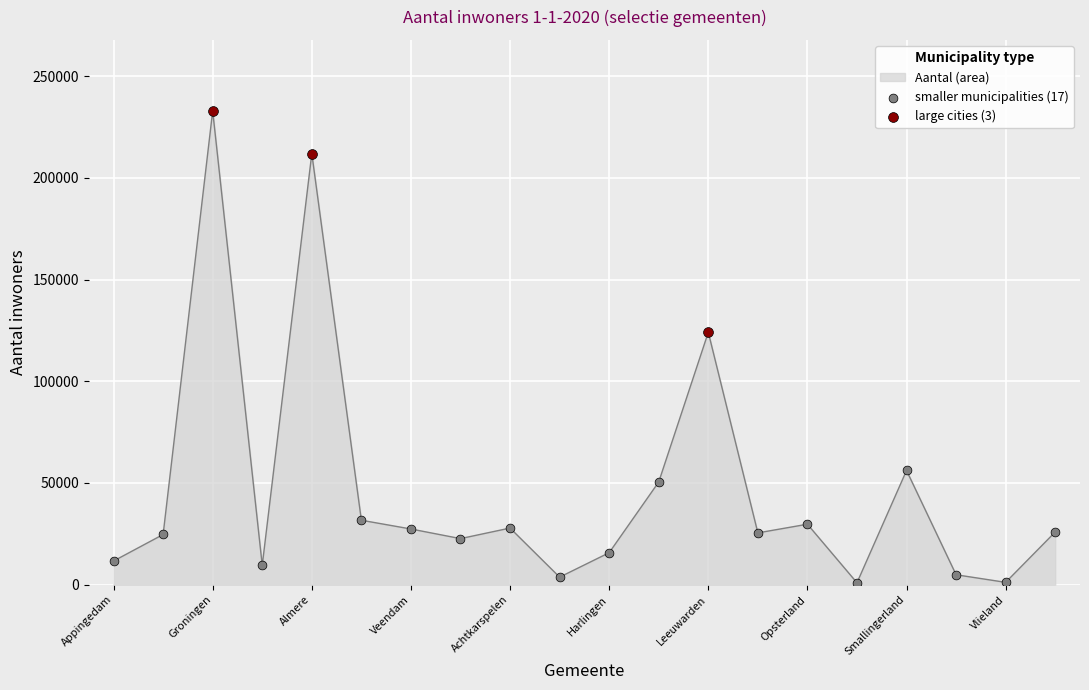

What is the greatest value displayed?

232874